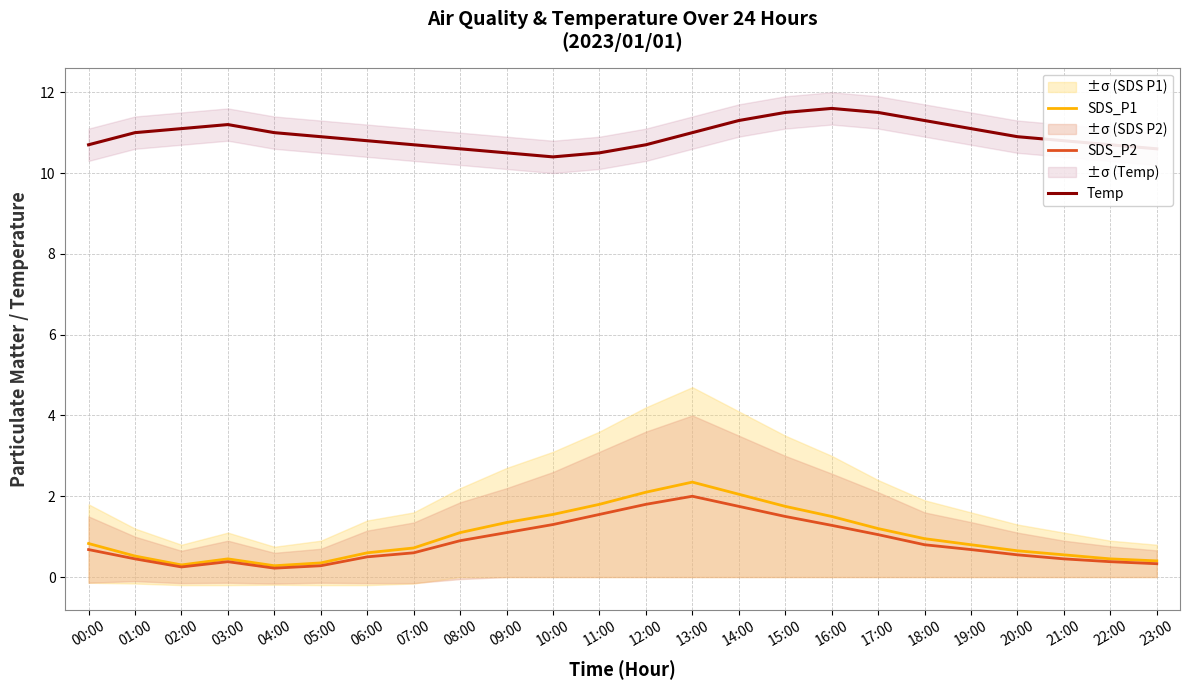

At how many categories does at least one series exceed 6?

24